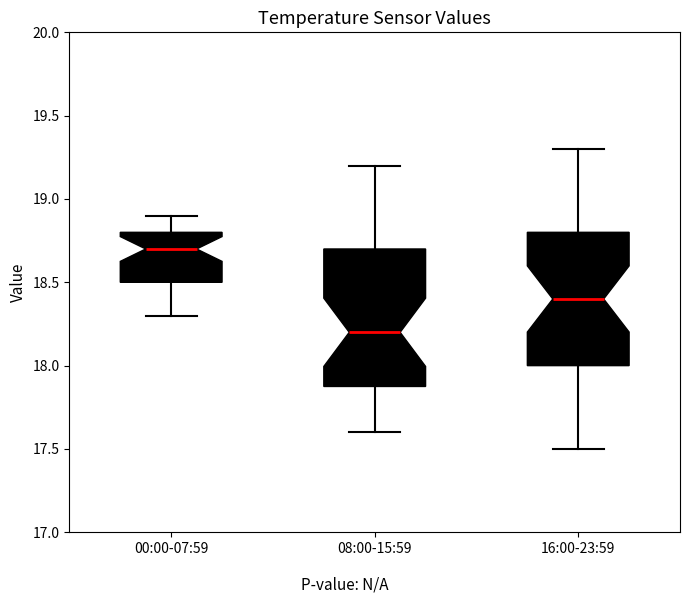

Reading left to right, read every box against the y-axis: the position of its median line, the range the box covers, and the ends of its whiskers. The values are not printed on the chart, so give them approximately, as read against the axis.

00:00-07:59: median 18.7, box 18.5 to 18.8, whiskers 18.3 to 18.9
08:00-15:59: median 18.2, box 17.9 to 18.7, whiskers 17.6 to 19.2
16:00-23:59: median 18.4, box 18.0 to 18.8, whiskers 17.5 to 19.3